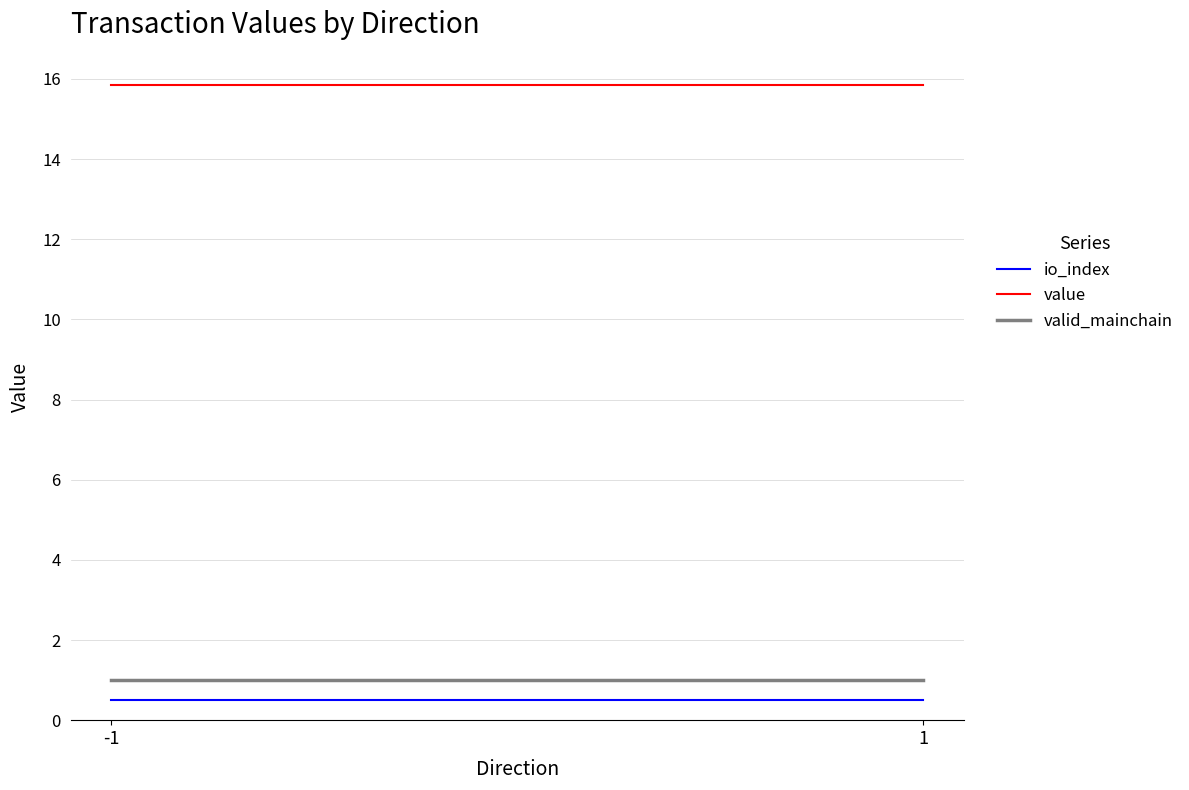

What are all the series names shown in the legend?

io_index, value, valid_mainchain